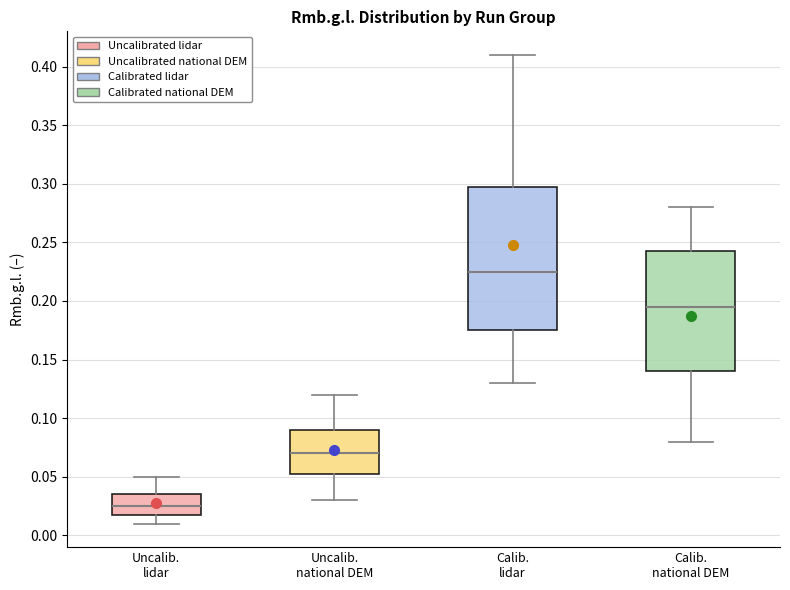

Which box is the tallest, from its lower edge to its upper edge?

Calib. lidar